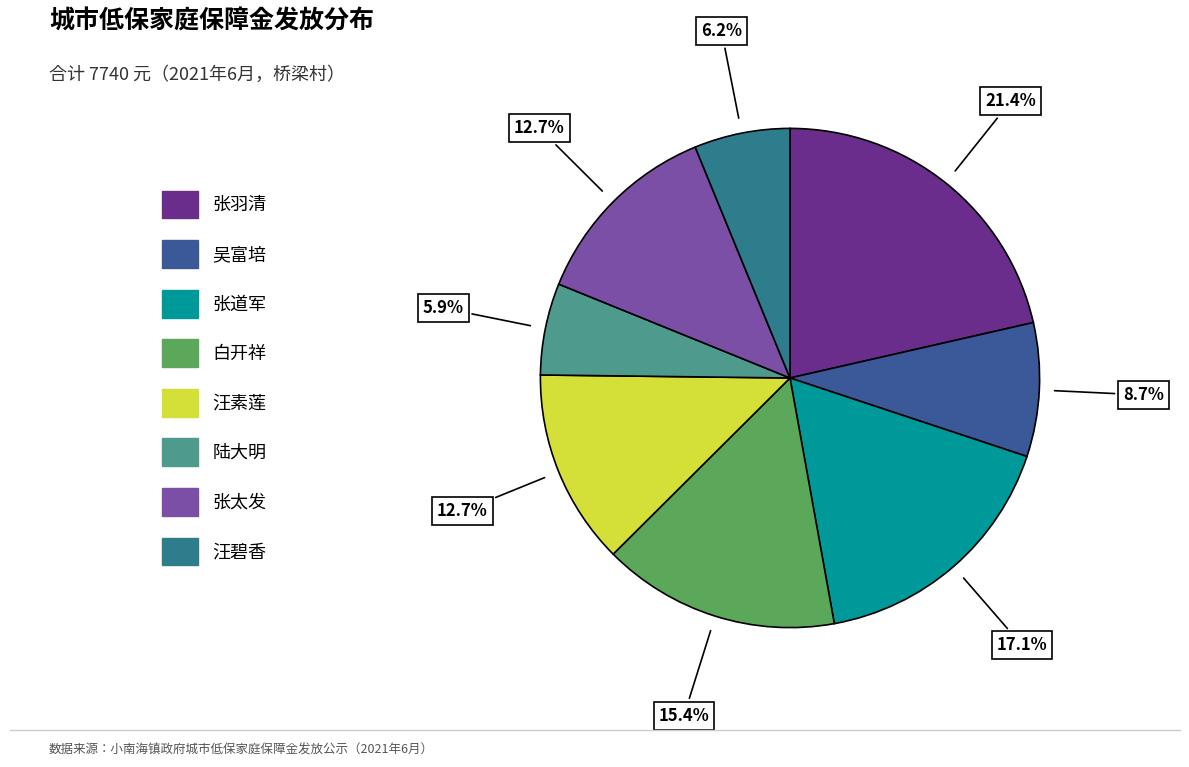

Does any single category account for the majority?

No